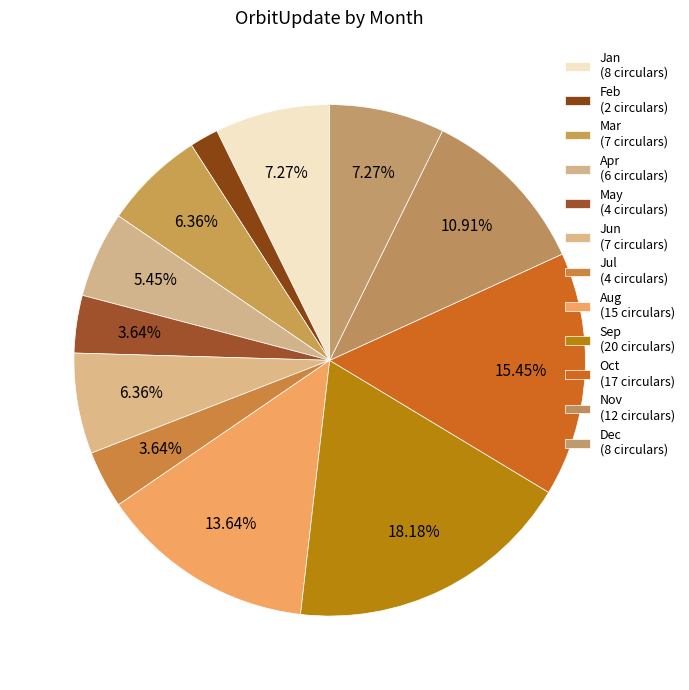

Which slice is the largest?

Sep